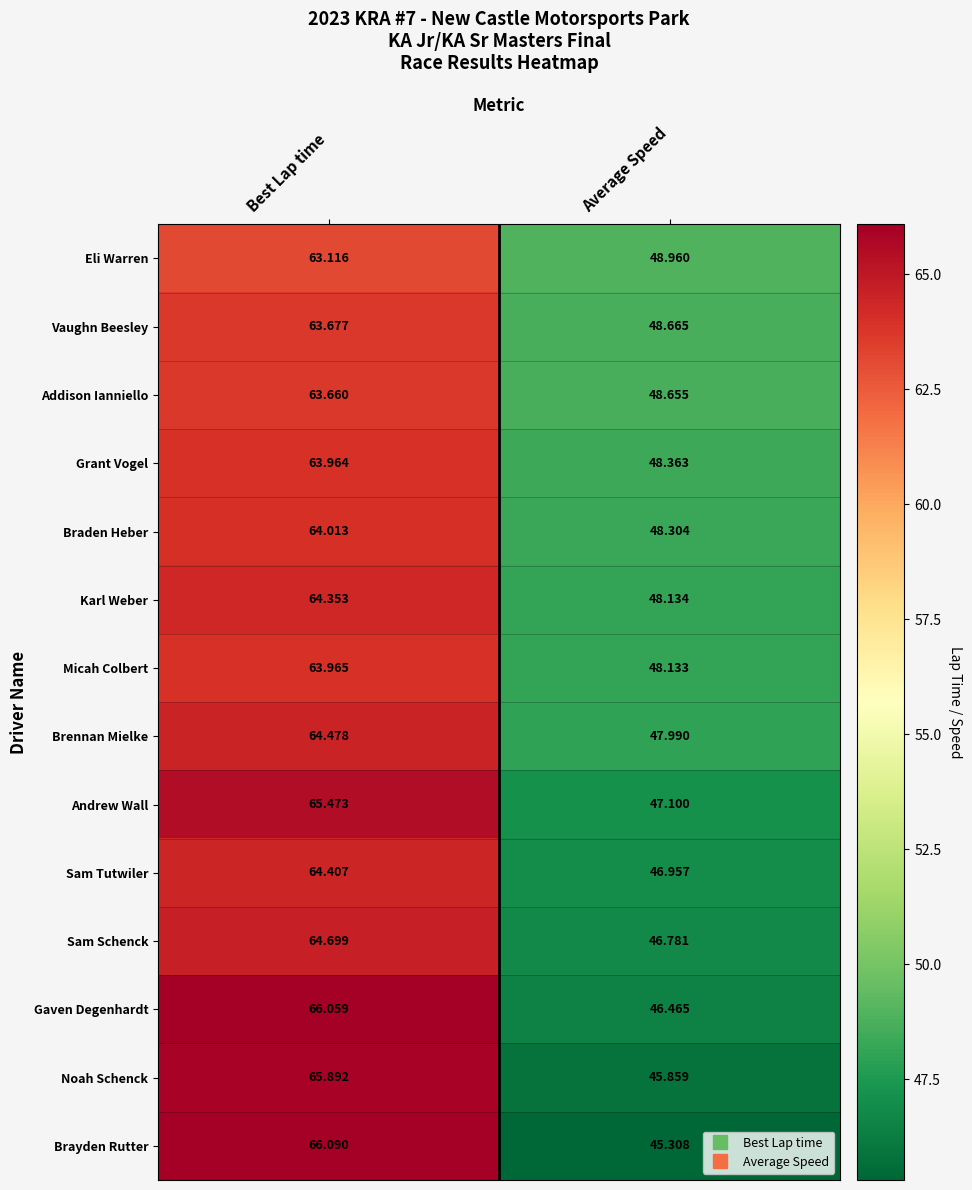

List the series in order of their peak value, lowest first.

Eli Warren, Addison Ianniello, Vaughn Beesley, Grant Vogel, Micah Colbert, Braden Heber, Karl Weber, Sam Tutwiler, Brennan Mielke, Sam Schenck, Andrew Wall, Noah Schenck, Gaven Degenhardt, Brayden Rutter